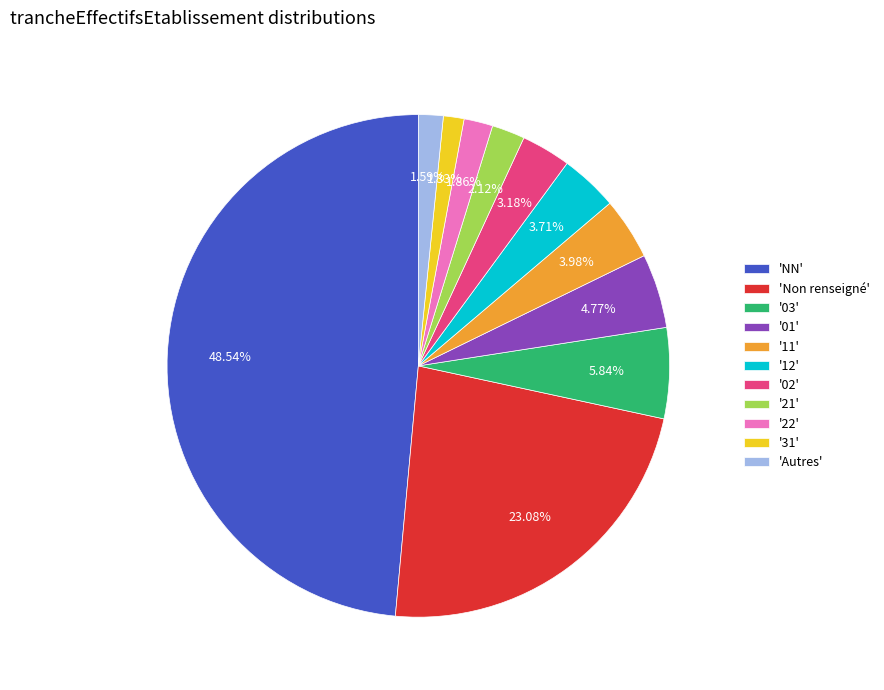

How many segments does this pie chart have?

11